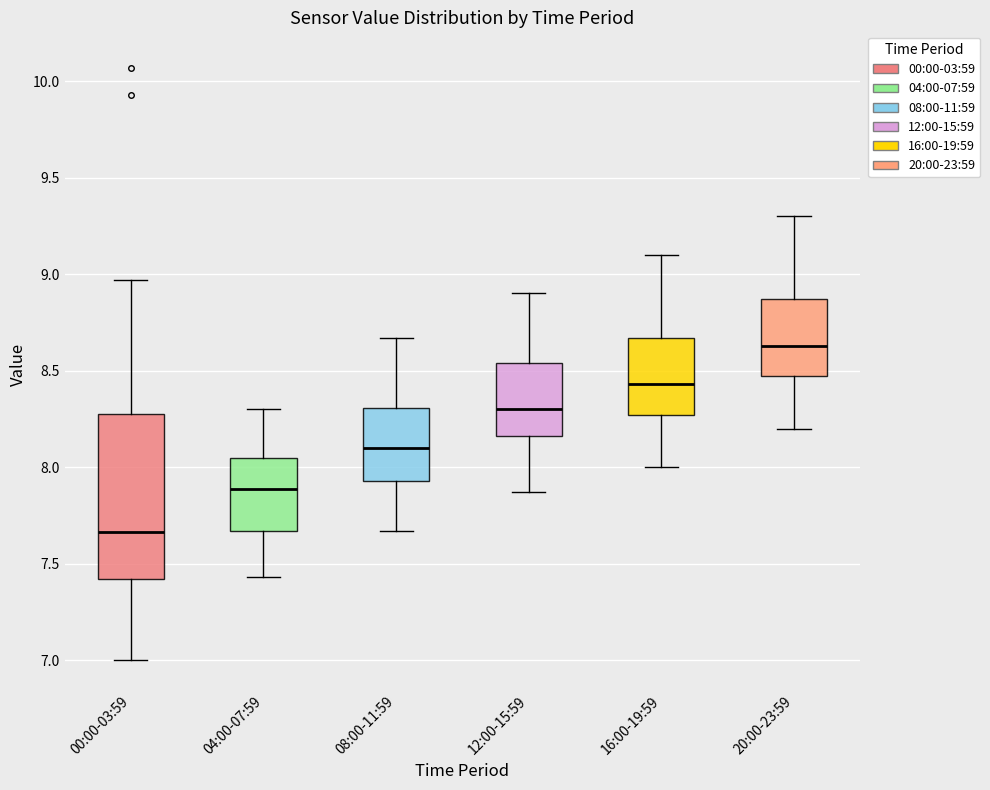

Comparing the boxes themselves (not the whiskers), which one is the tallest?

00:00-03:59